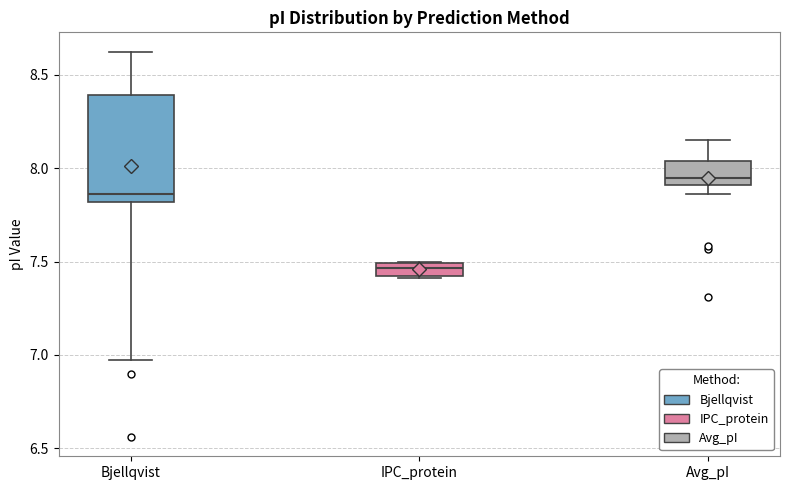

Where does the lower whisker of the box for Bjellqvist end on the y-axis? The values are not printed on the chart, so give them approximately, as read against the axis.

6.95